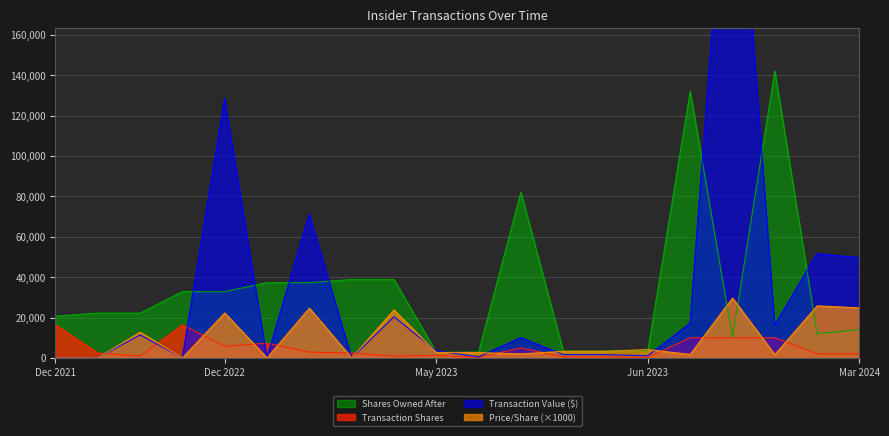

What is the difference between the highest and lowest values at Mar 2024?

47600.0